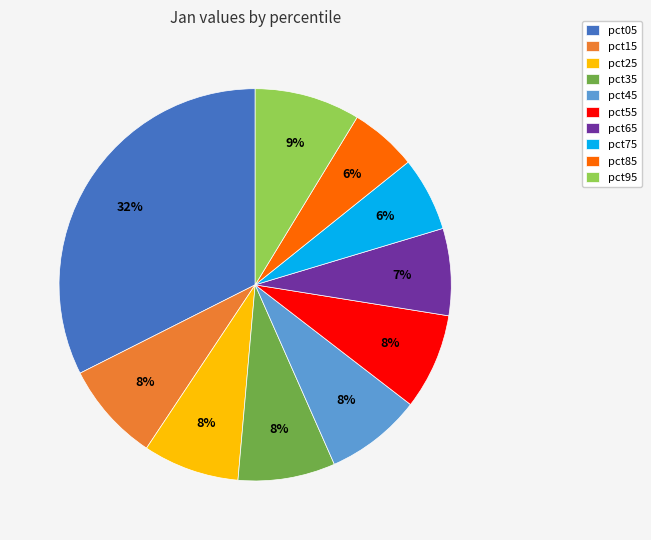

True or false: pct65 accounts for 7% of the total.

True